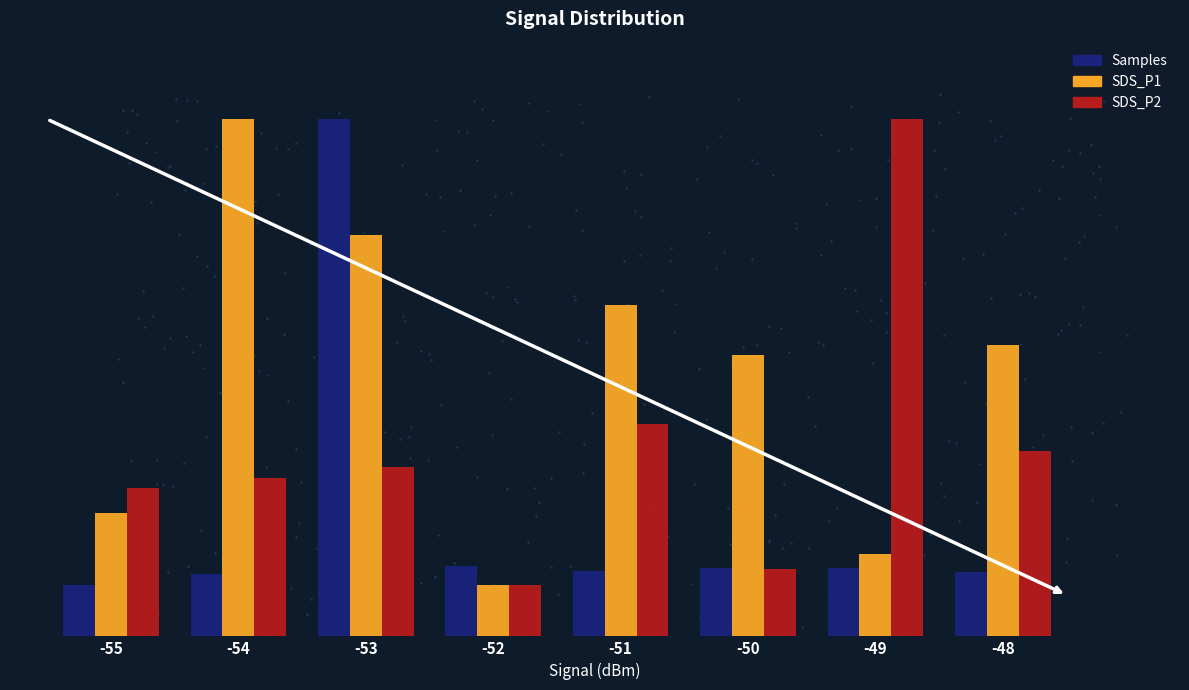

At which label does SDS_P1 reach its peak?

-54